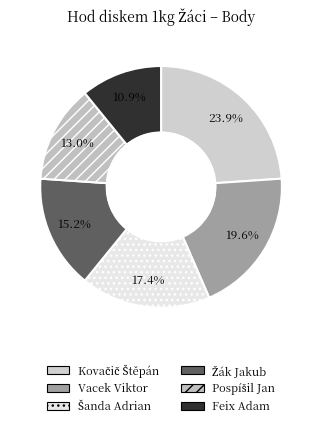

How many segments does this pie chart have?

6